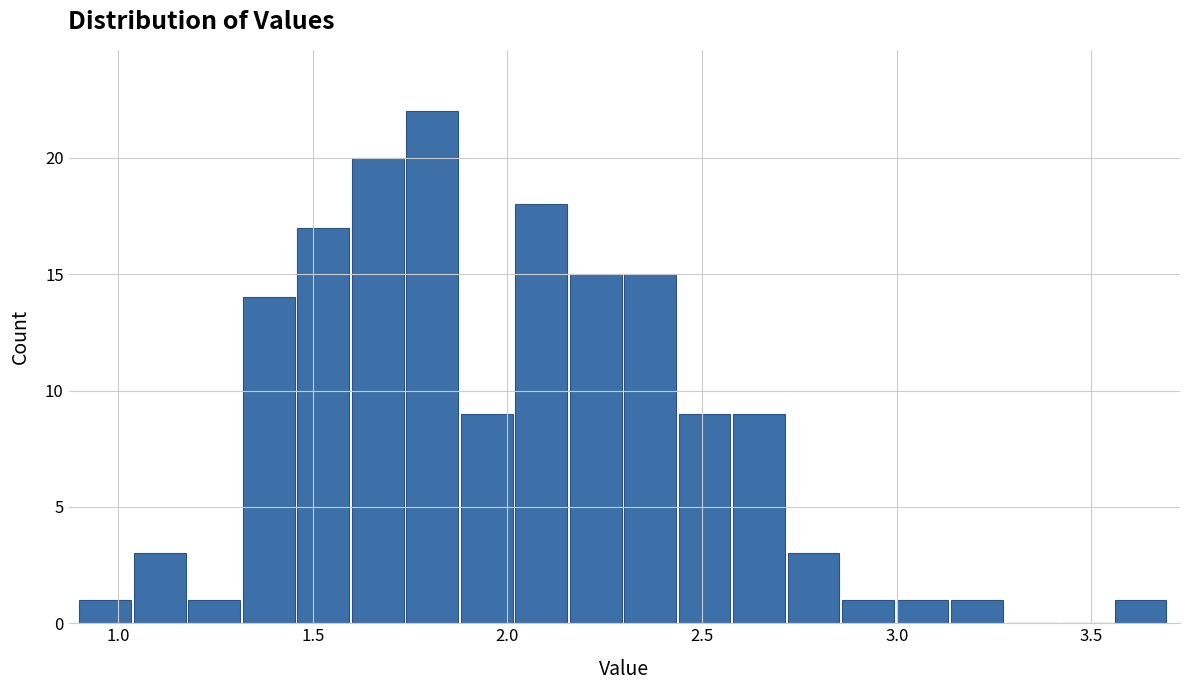

Read against the x-axis, roughly where is the centre of the tallest bar?

1.80